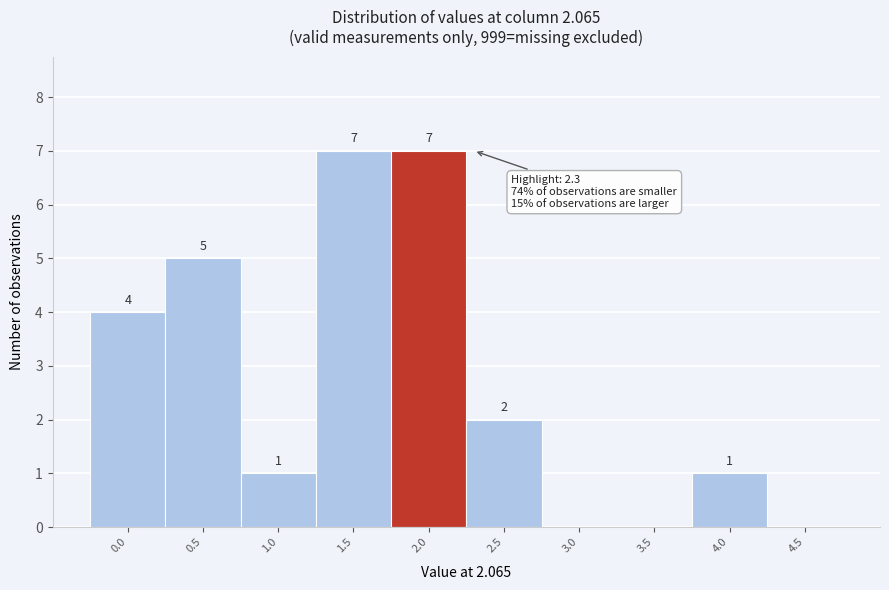

Reading left to right, list all the values displayed in this chart.

0.0=4	0.5=5	1.0=1	1.5=7	2.0=7	2.5=2	3.0=0	3.5=0	4.0=1	4.5=0